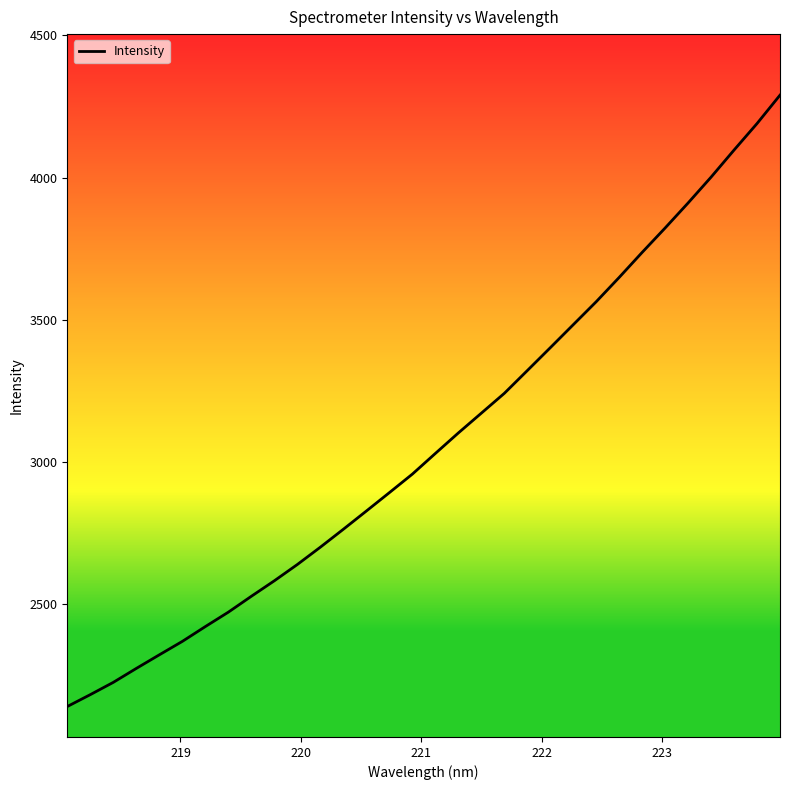

What is the smallest value displayed?

2141.0